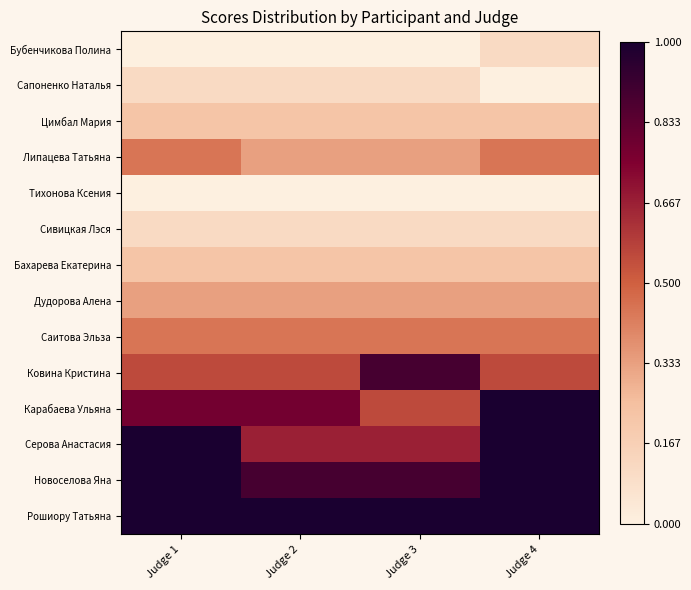

What is the total value across all series at Judge 4?

6.4